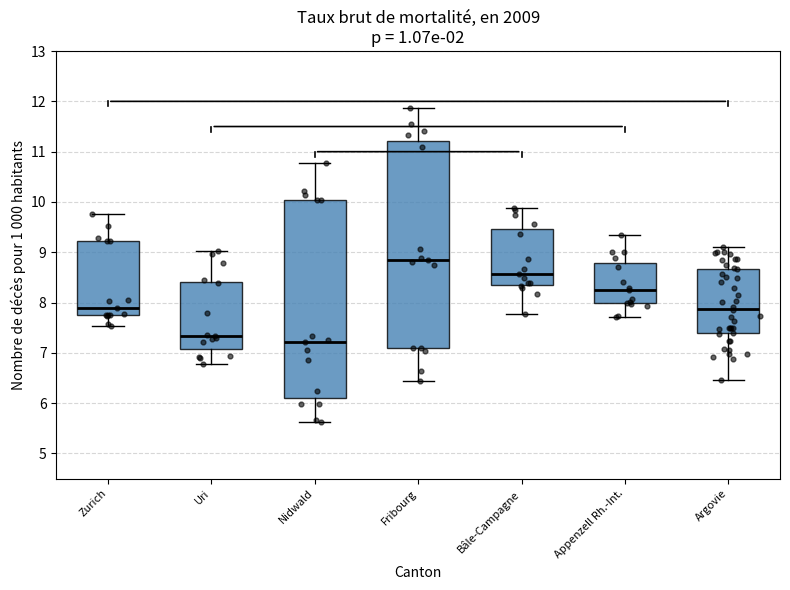

Which box is the tallest, from its lower edge to its upper edge?

Fribourg